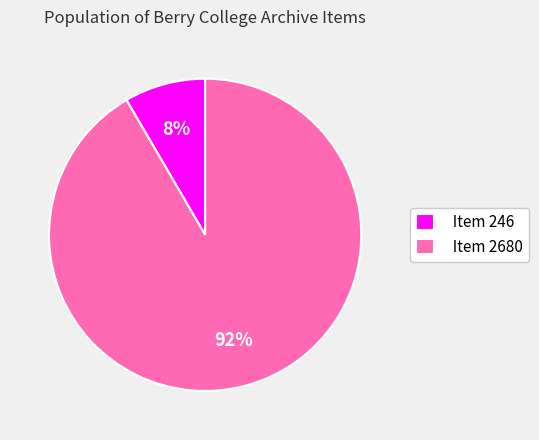

Do Item 246 and Item 2680 together represent more than half of the pie?

Yes